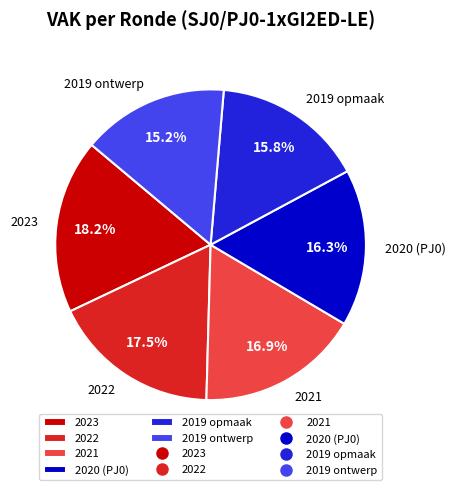

Which has a higher value, 2022 or 2023?

2023